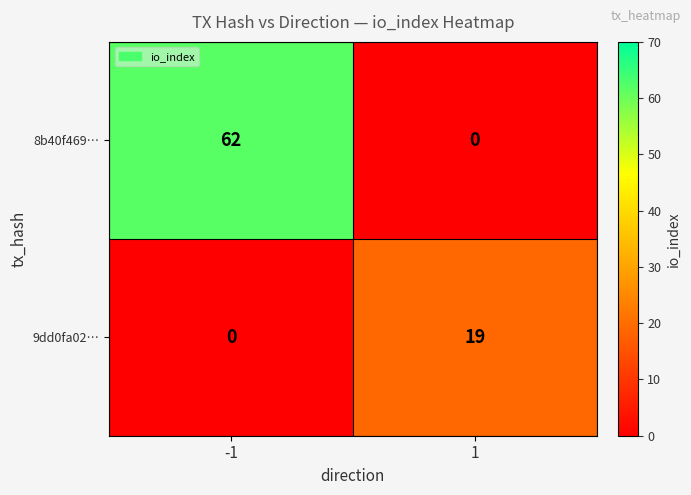

What is the maximum value for 8b40f469…?

62